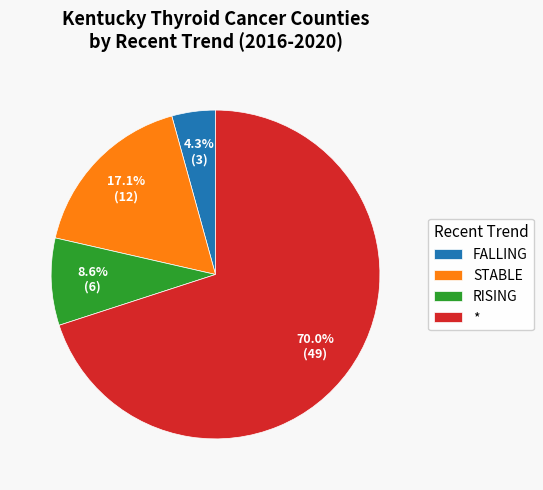

How many slices are in this pie chart?

4